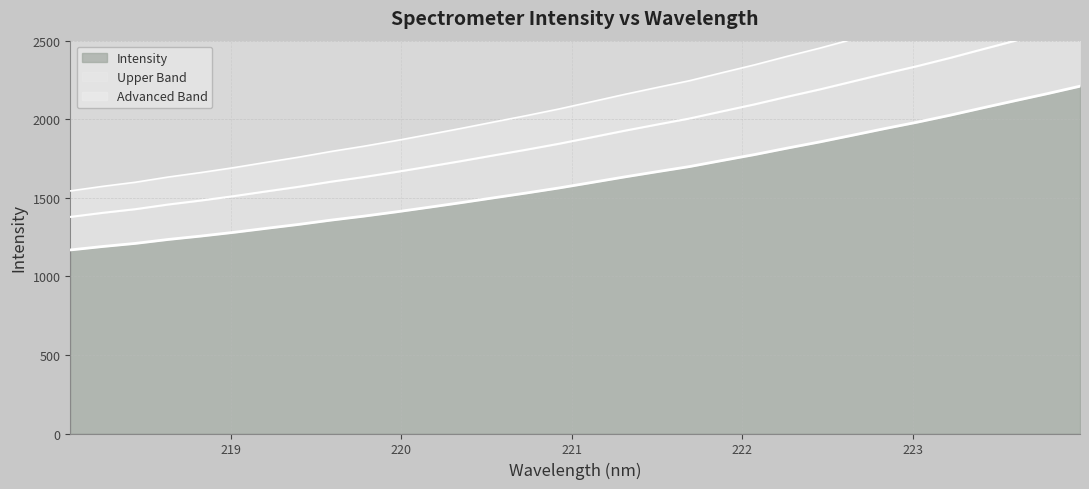

What is the smallest value displayed?

1168.2